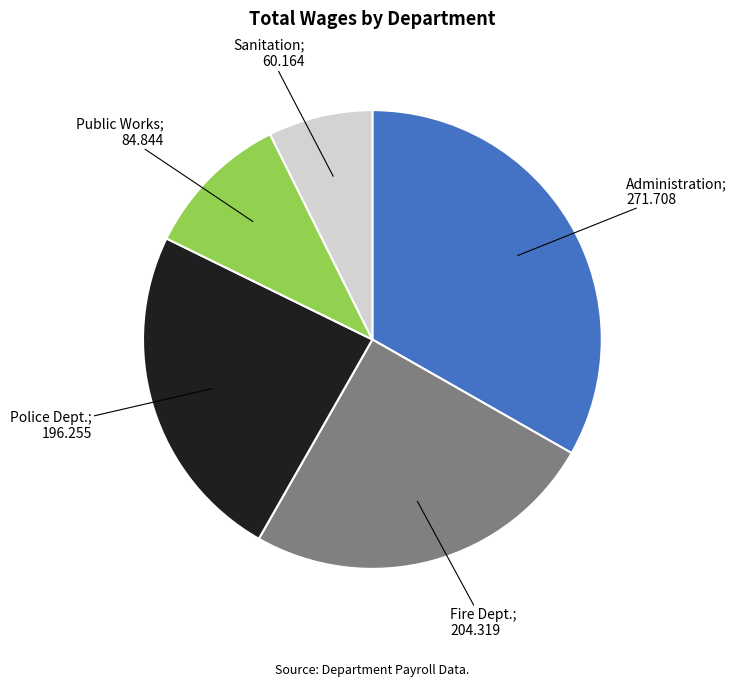

Is there a majority slice in this chart?

No